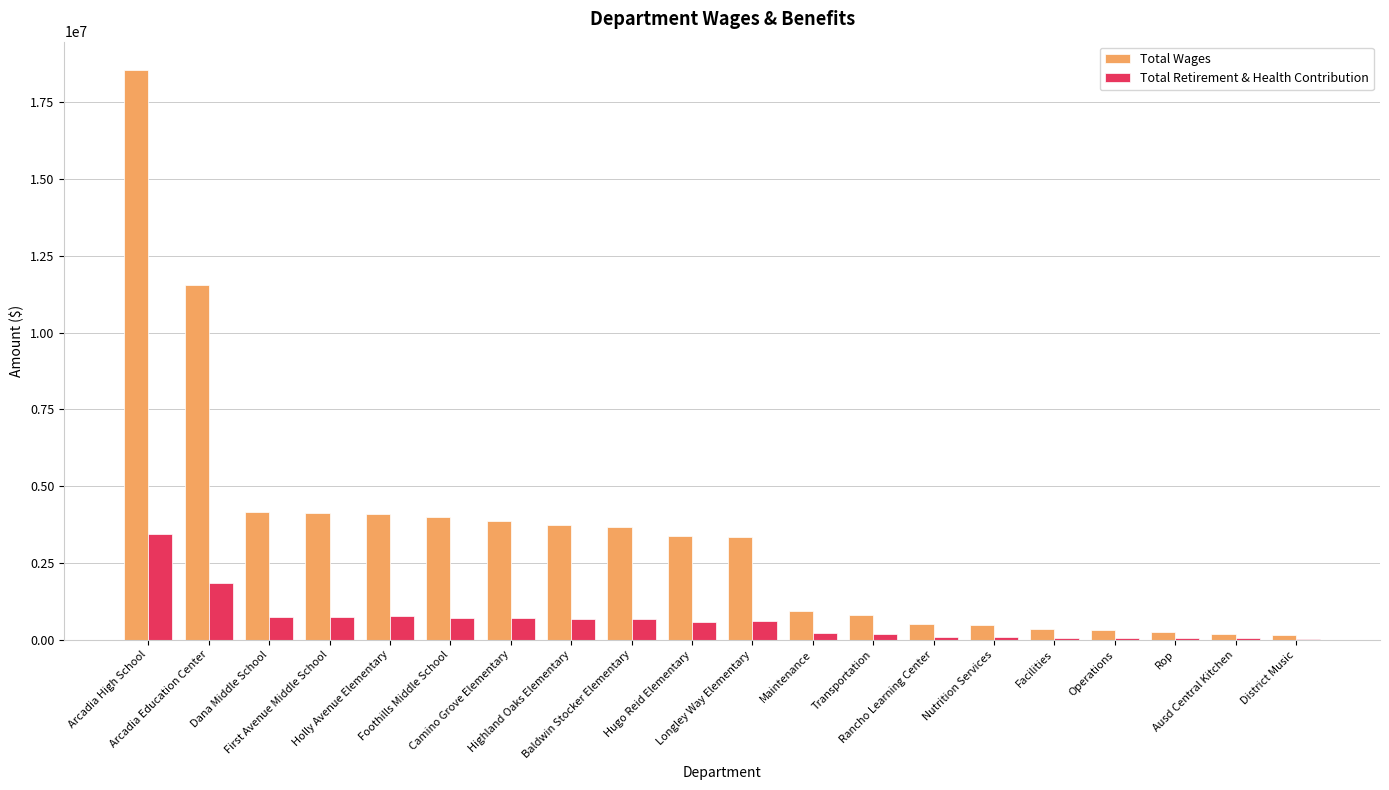

What is the greatest value displayed?

18548789